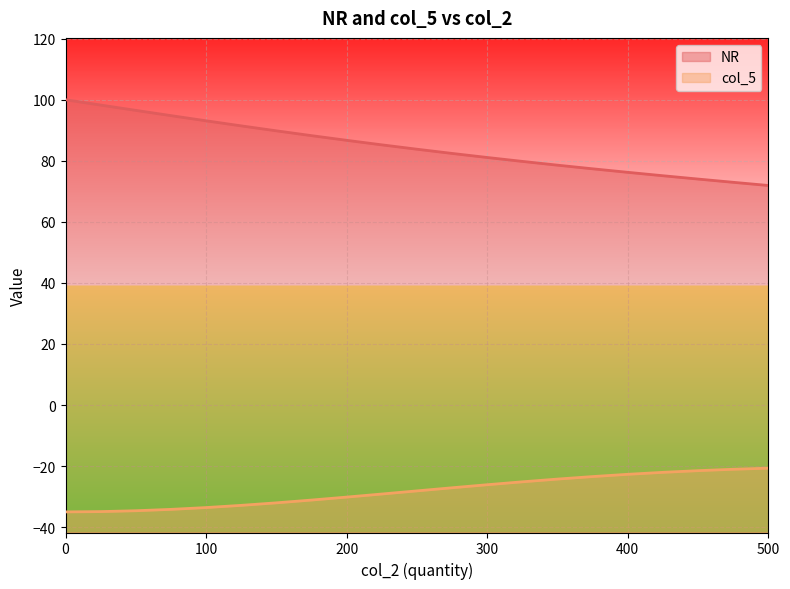

At which label does col_5 first exceed -28?

275